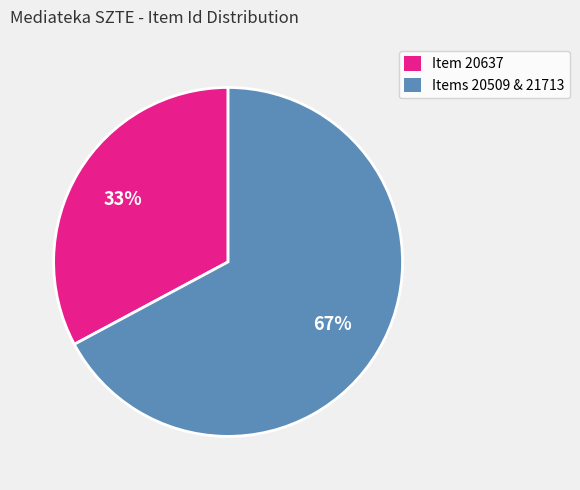

To the nearest percent, what portion does Items 20509 & 21713 represent?

67%